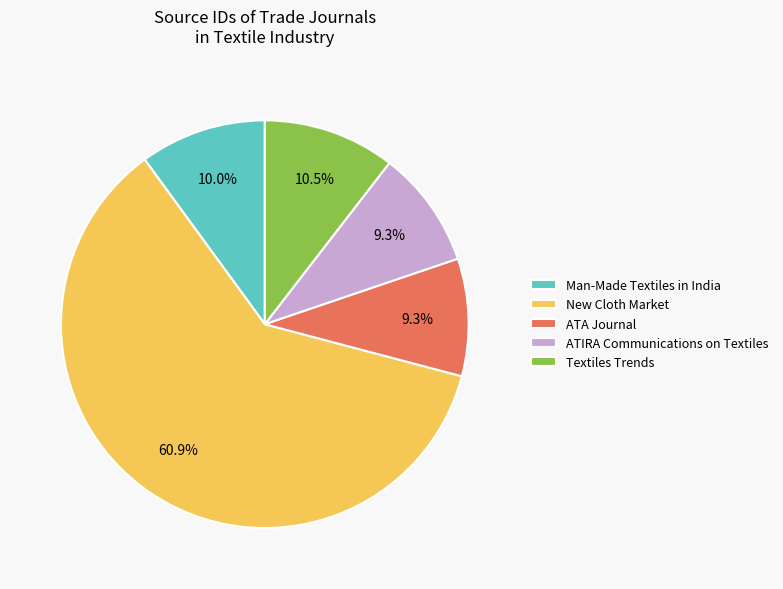

To the nearest percent, what percentage of the pie is ATIRA Communications on Textiles?

9%